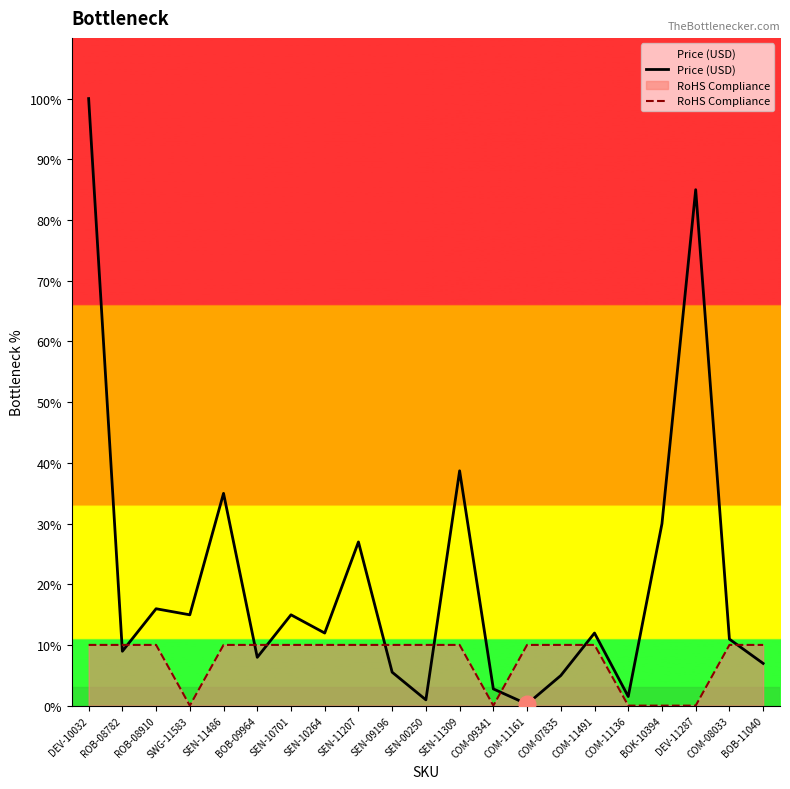

What is the label of the 21st point from the left?

BOB-11040